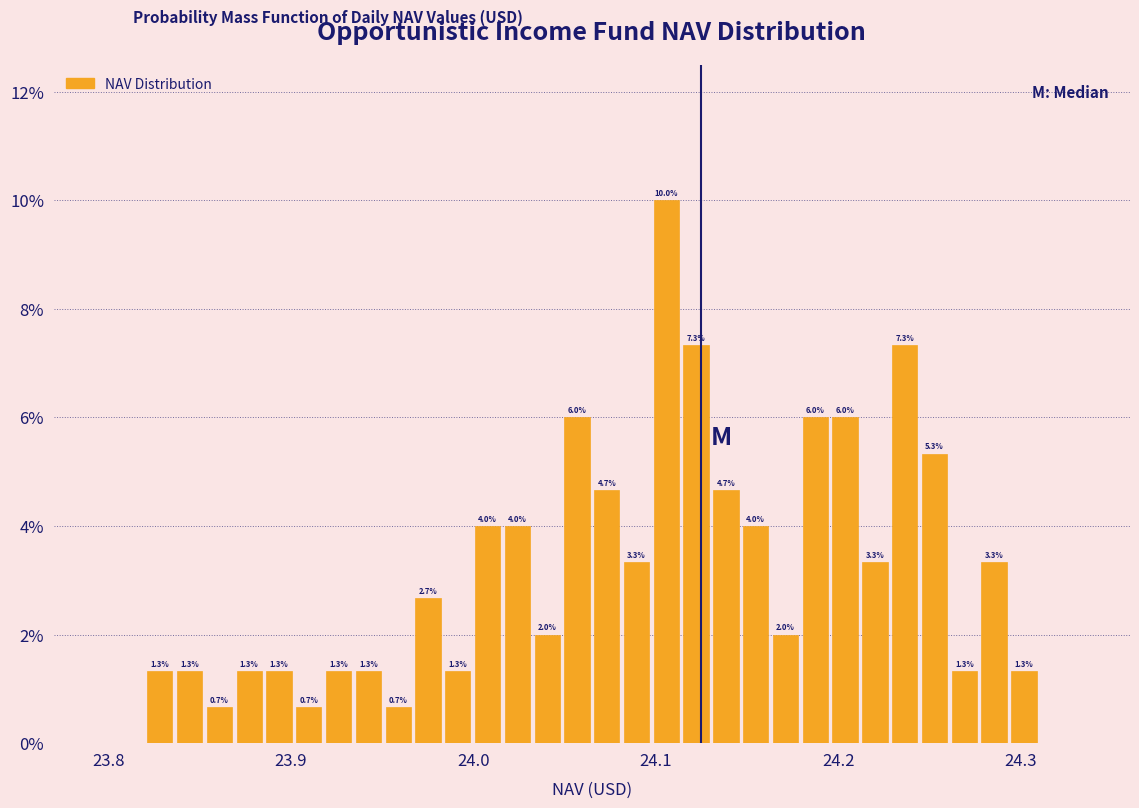

Read against the x-axis, roughly where is the centre of the tallest bar?

24.11